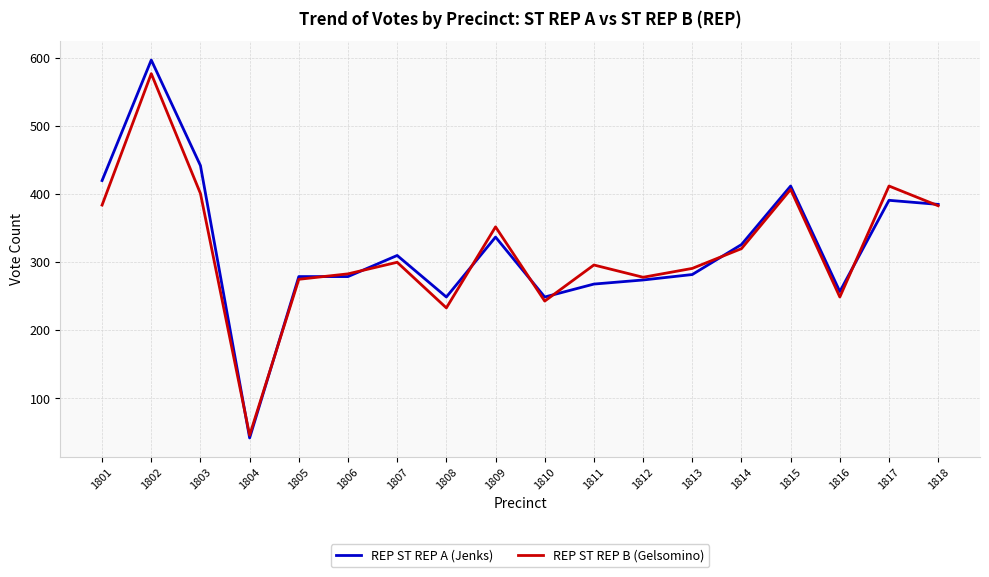

What is the highest value of the REP ST REP B (Gelsomino) series?

577